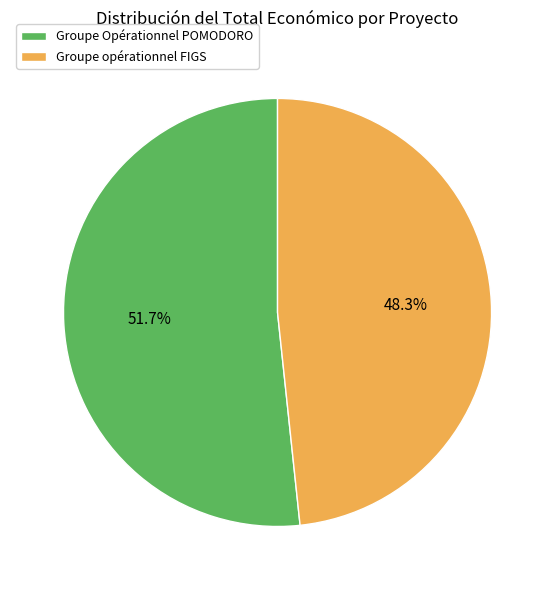

Which slice is the largest?

Groupe Opérationnel POMODORO